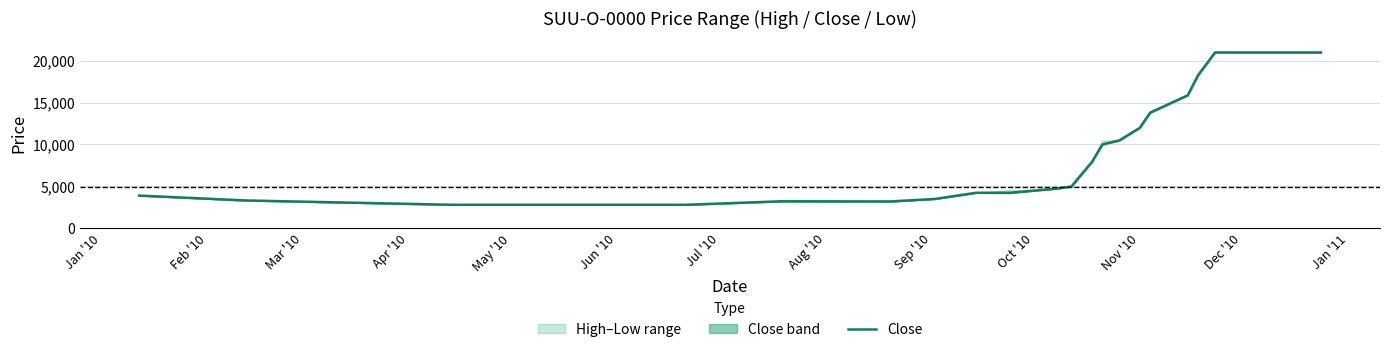

Reading right to left, extract all data points from this chart.

20987	20987	18250	15870	13800	12000	10490	10000	7935	6000	5000	4750	4600	4235	4233	3500	3200	3220	2800	2800	3320	3900